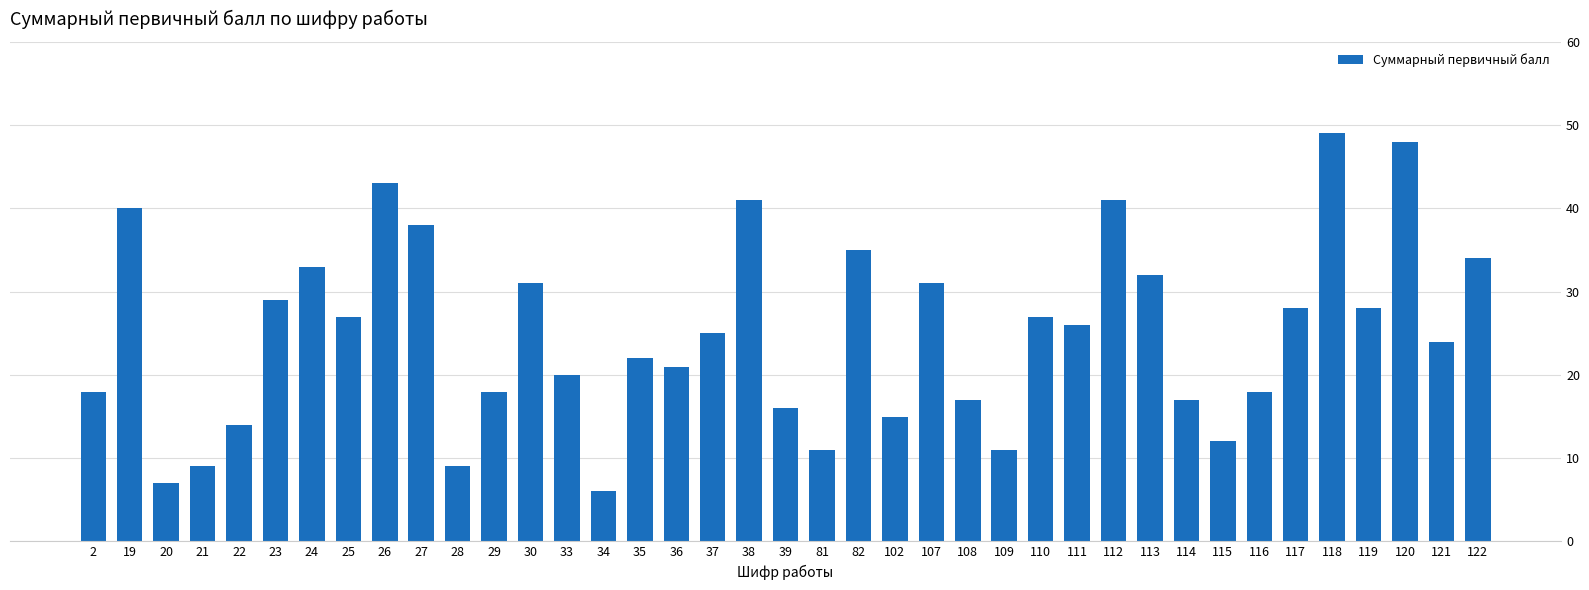

What is the difference between the maximum and minimum values?

43